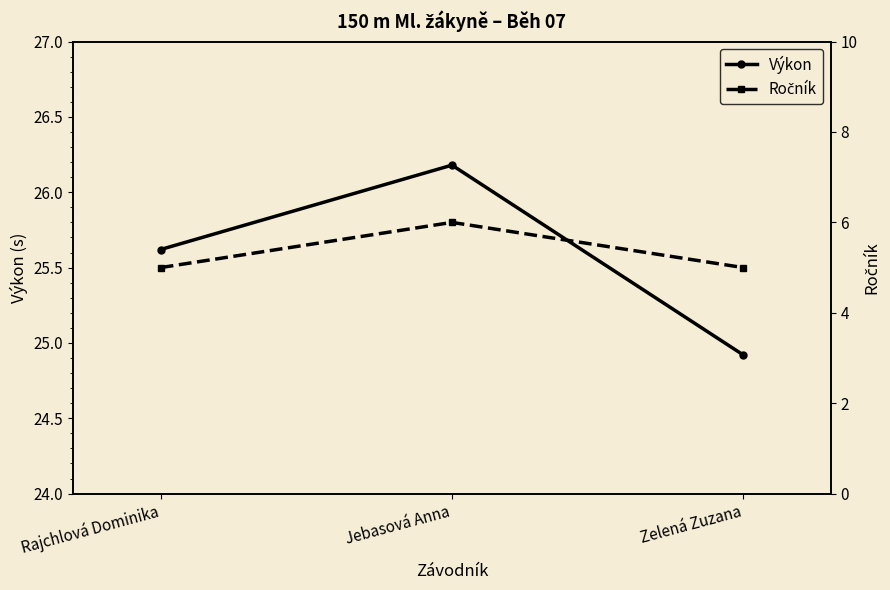

Is the value of Výkon at Zelená Zuzana greater than the value of Ročník at Rajchlová Dominika?

Yes